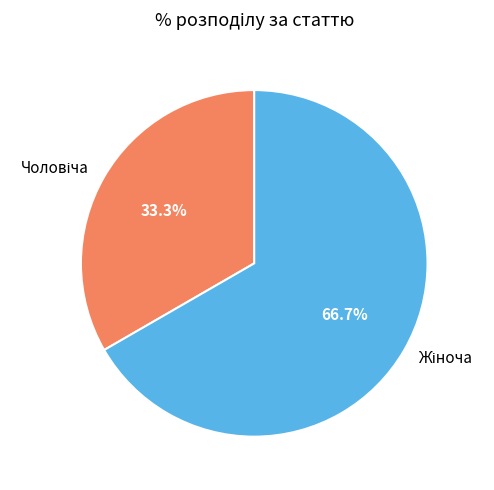

Is there a majority slice in this chart?

Yes